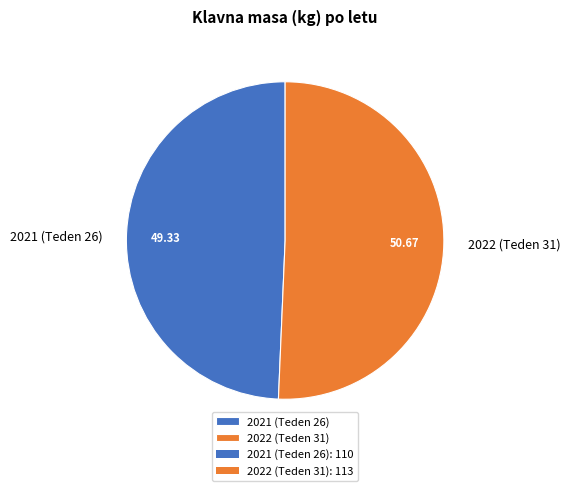

Is it true that 2022 (Teden 31) is 51% of the pie?

True